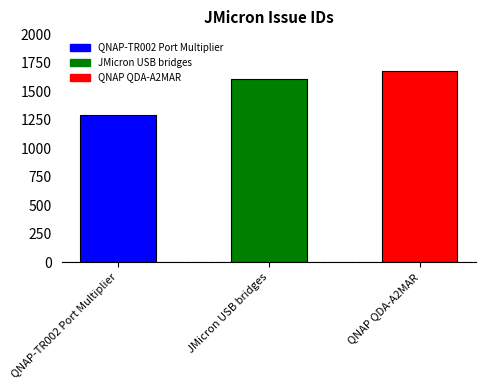

Which category has the lowest value across all series?

QNAP-TR002 Port Multiplier